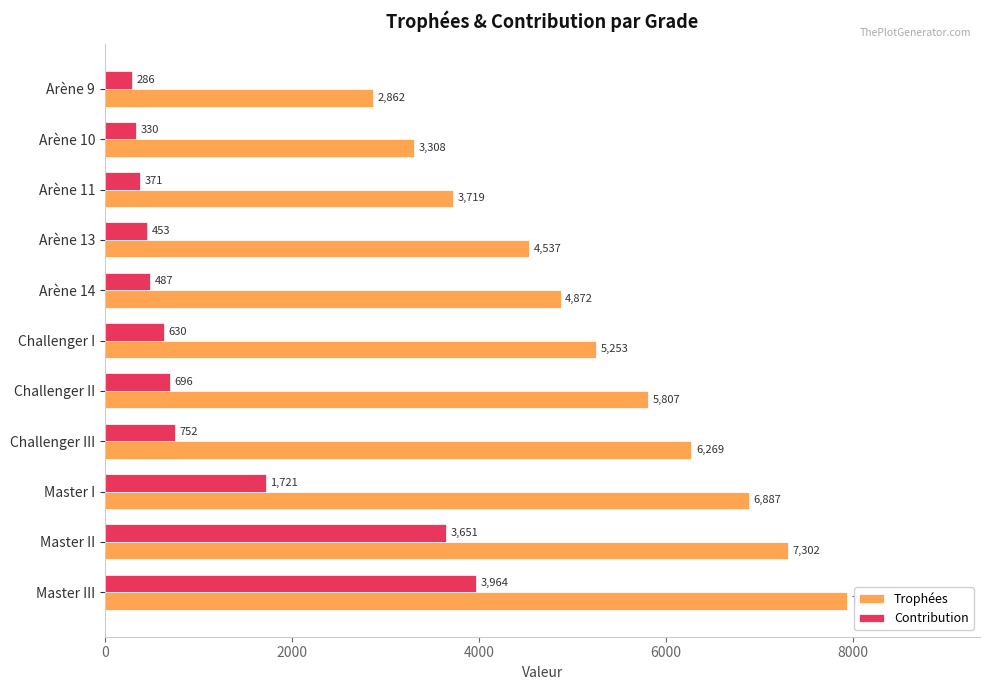

What is the smallest value displayed?

286